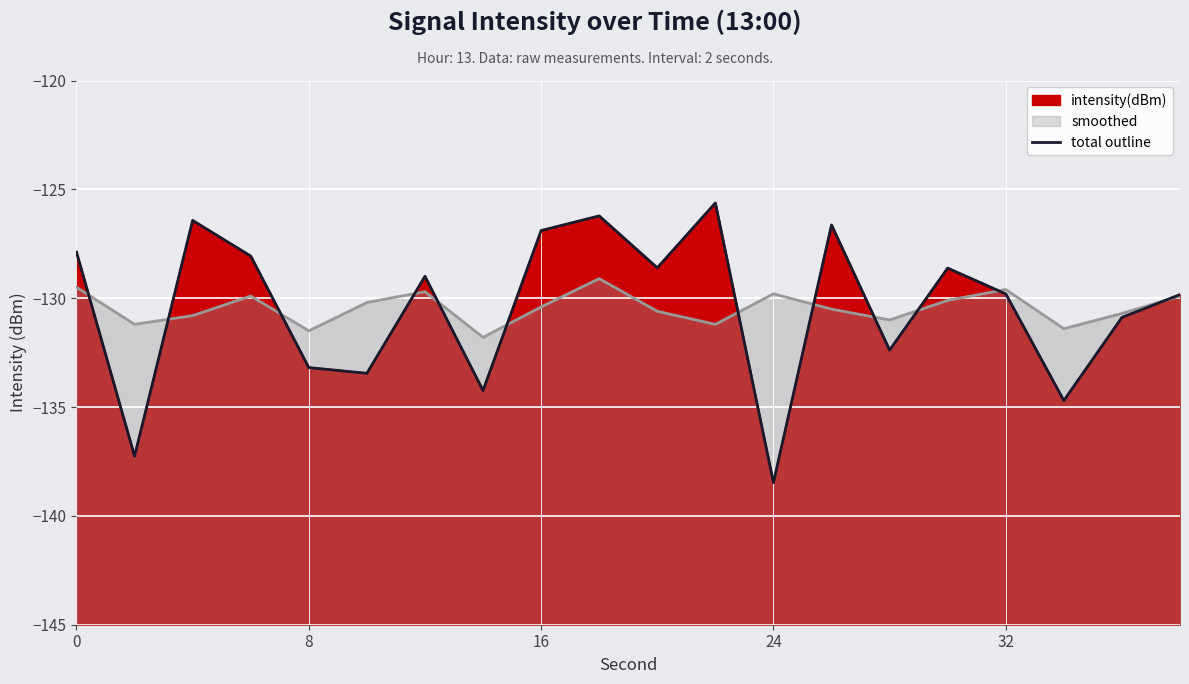

What is the value of the 14th point from the left?

-126.6